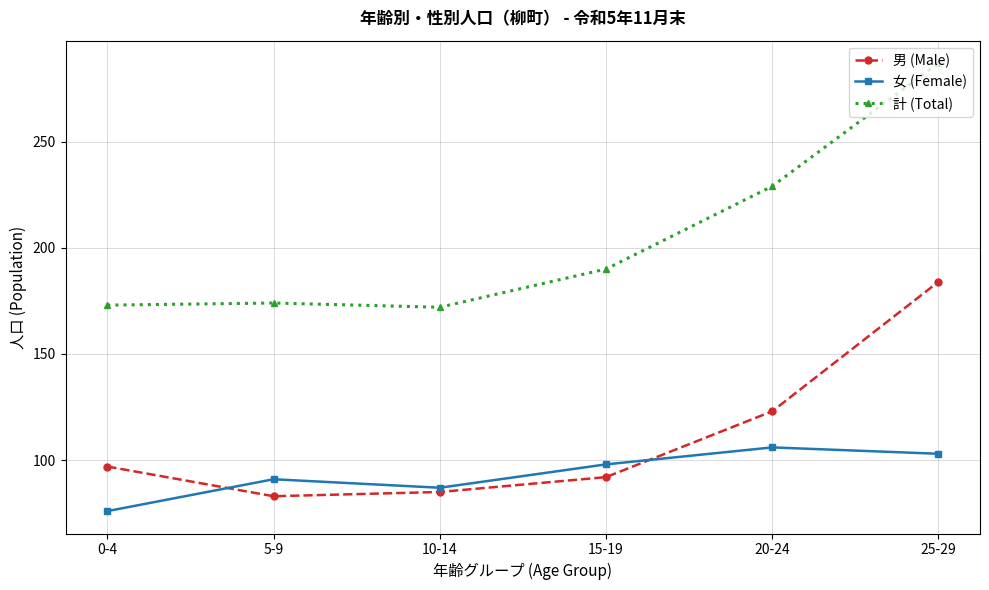

Rank the series by their average value, from highest to lowest.

計 (Total), 男 (Male), 女 (Female)